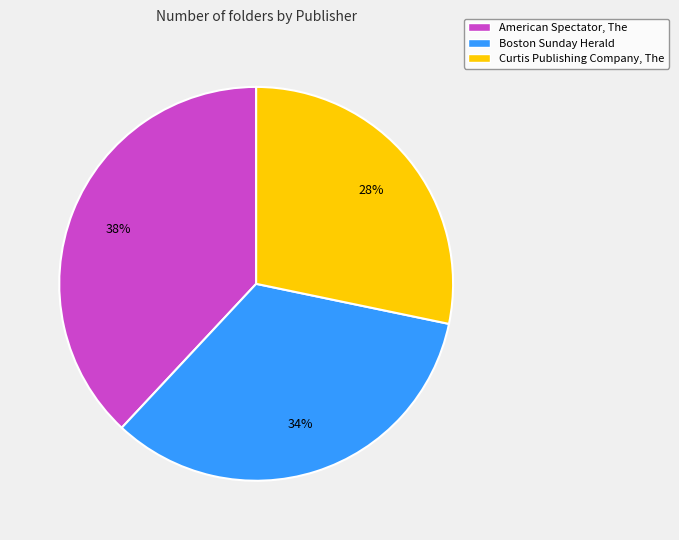

To the nearest percent, what percentage of the pie is American Spectator, The?

38%